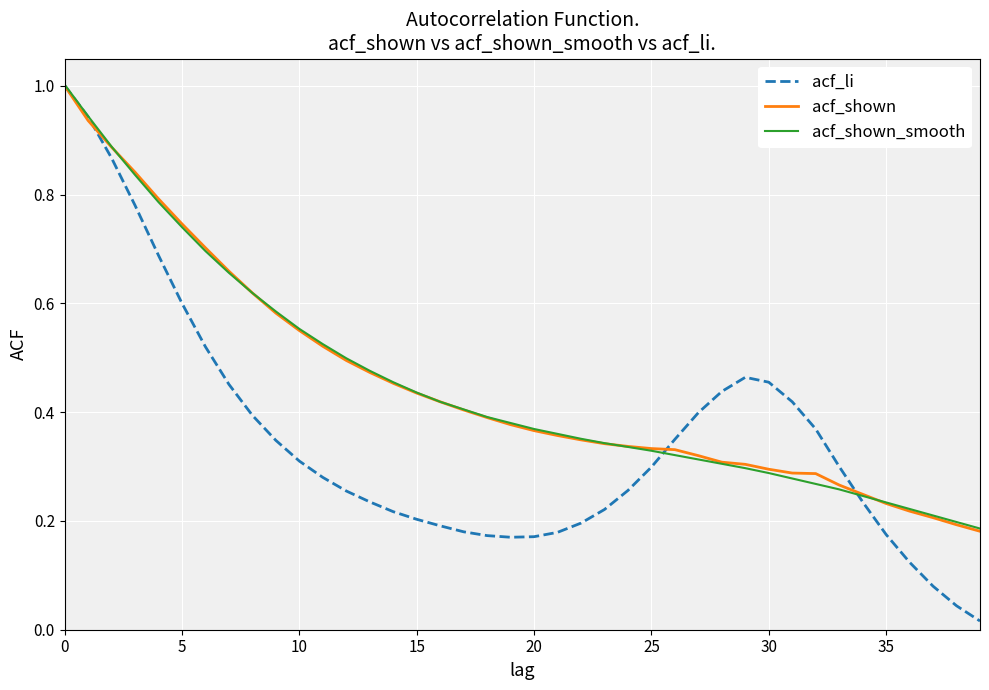

What is the highest value of the acf_shown series?

1.0